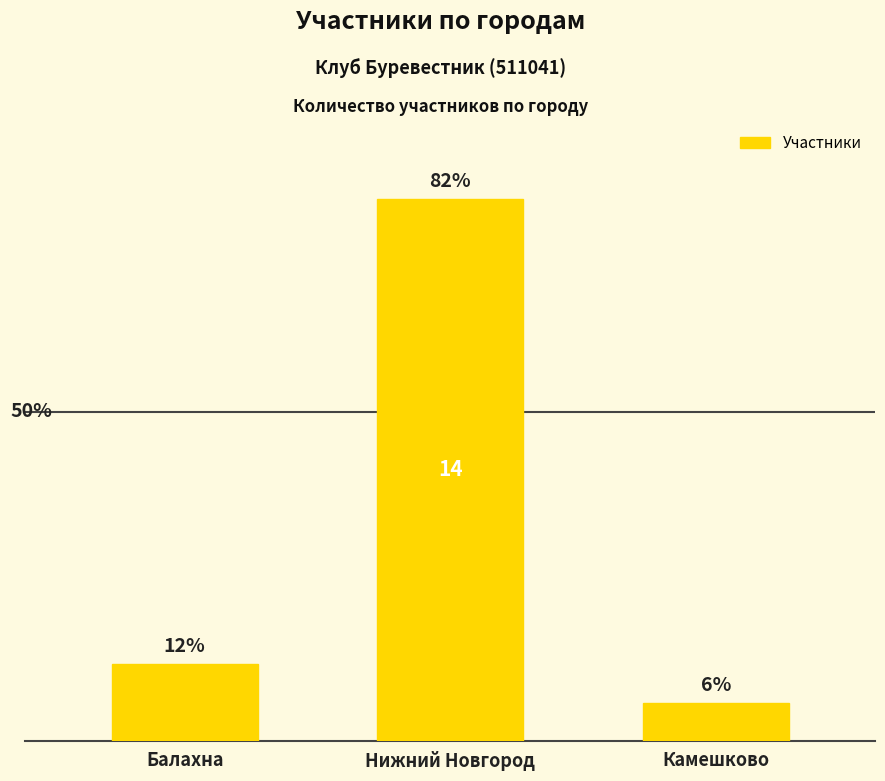

What is the difference between the second highest and minimum values?

1